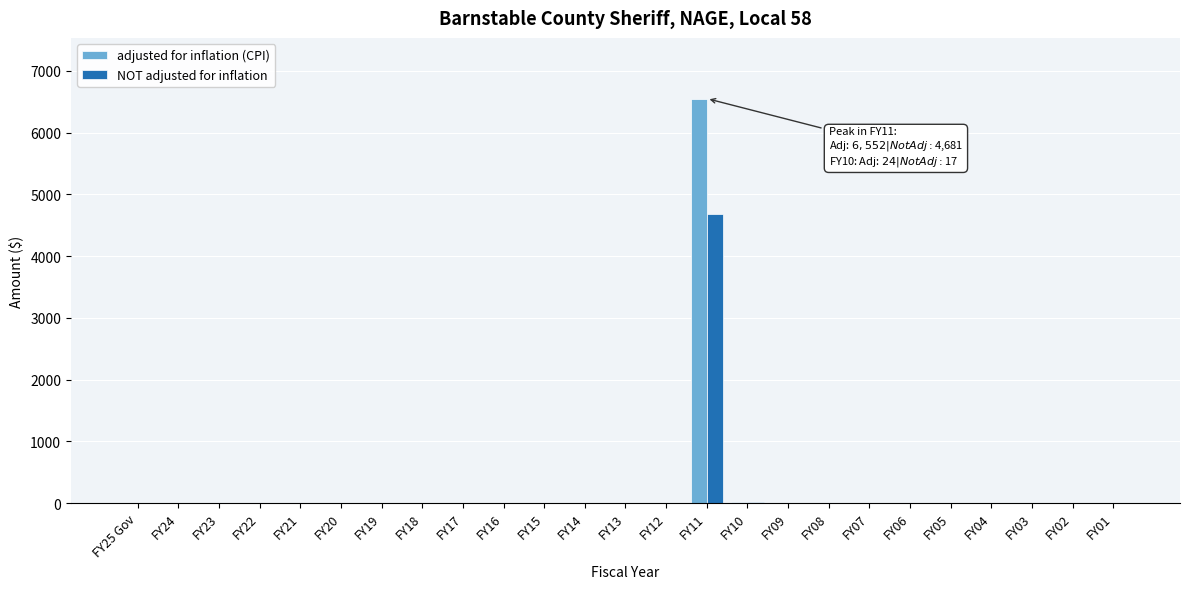

What is the sum of all NOT adjusted for inflation values?

4698